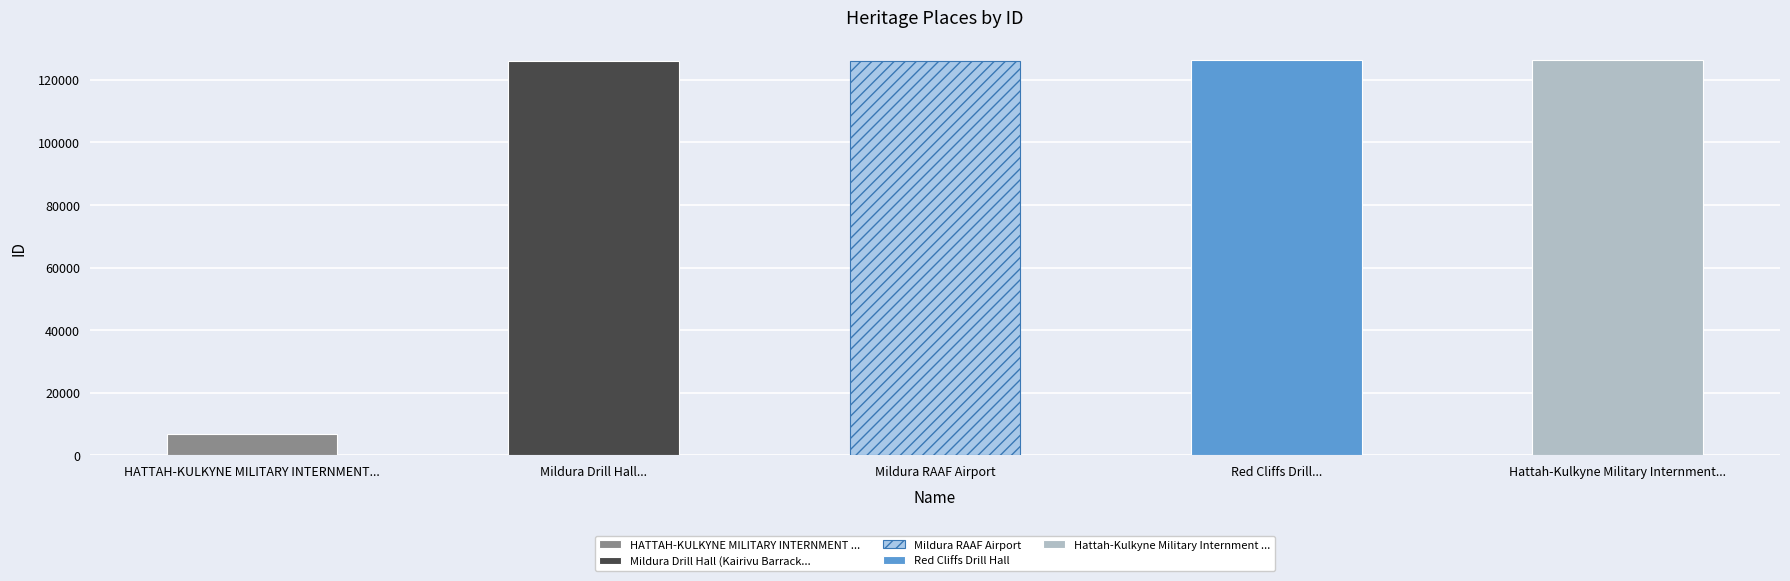

What is the greatest value displayed?

126374